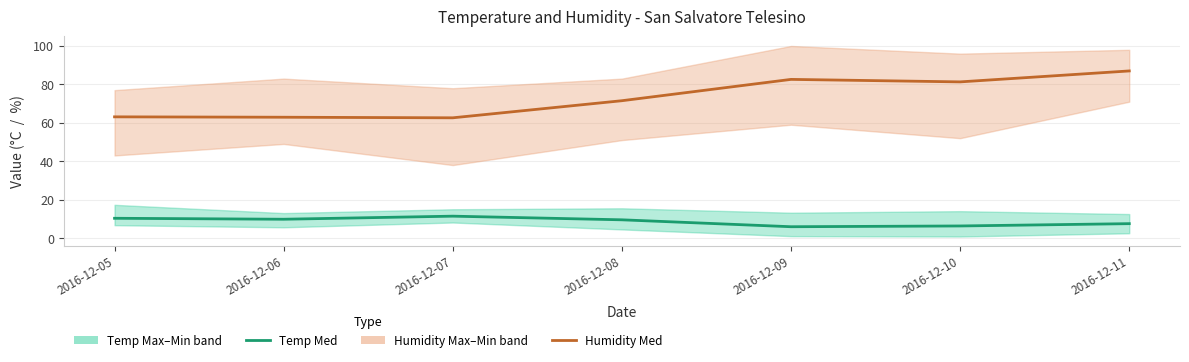

Which category has the lowest value in the Humidity Med series?

2016-12-07